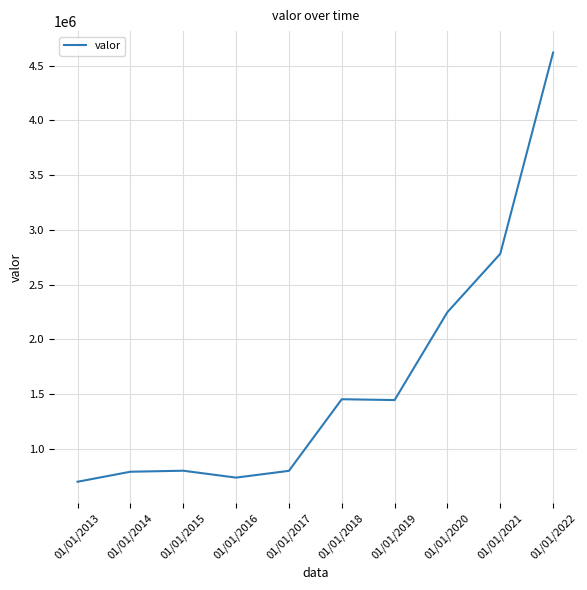

Between 01/01/2019 and 01/01/2020, which is larger?

01/01/2020